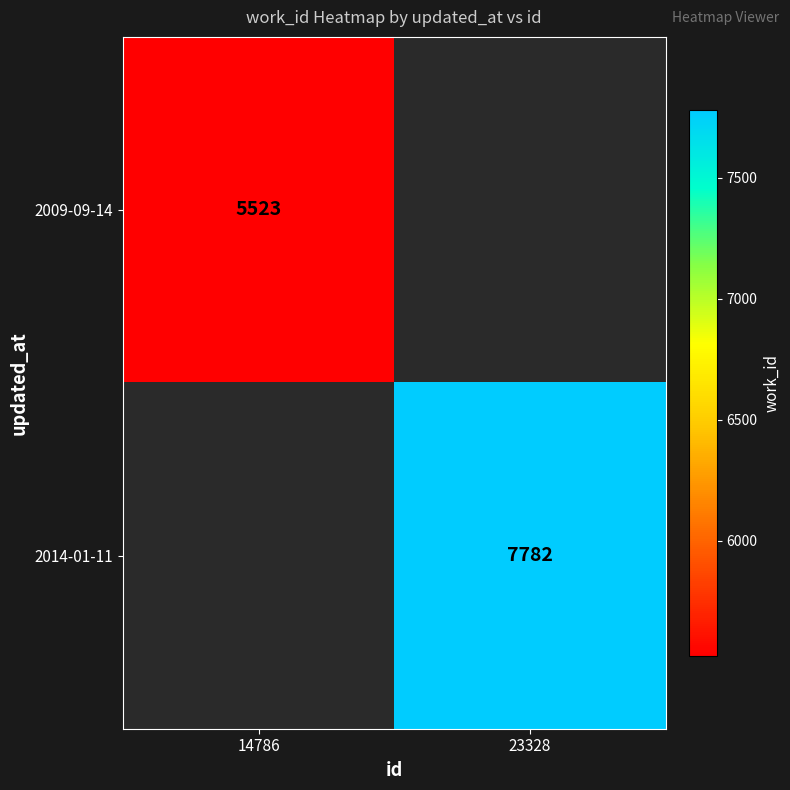

The 2014-01-11 series shows 7782 at 23328. True or false?

True